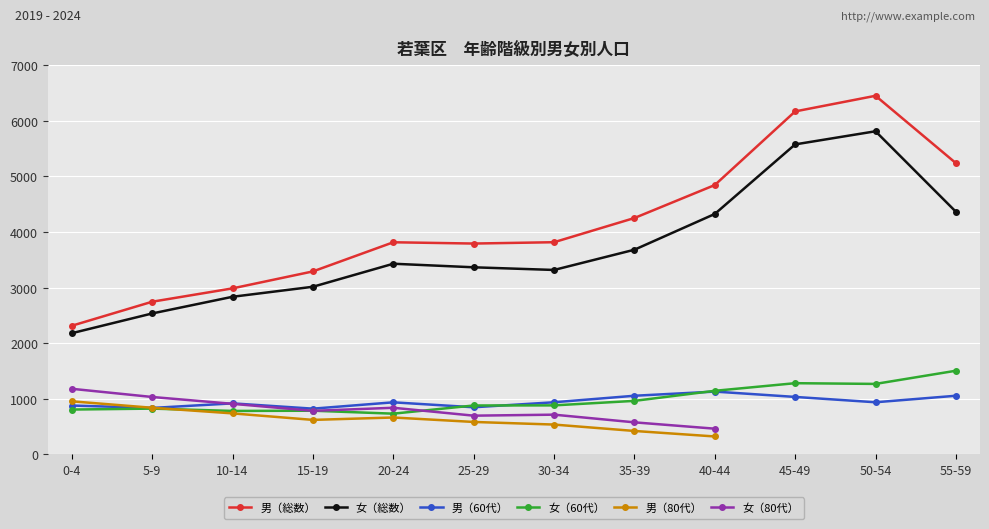

At which category does 女（60代） reach its first local peak?

5-9